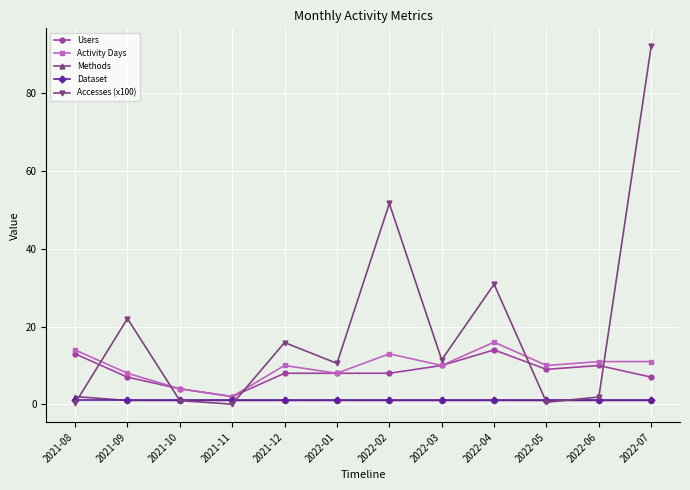

True or false: Users and Dataset intersect in this chart.

False